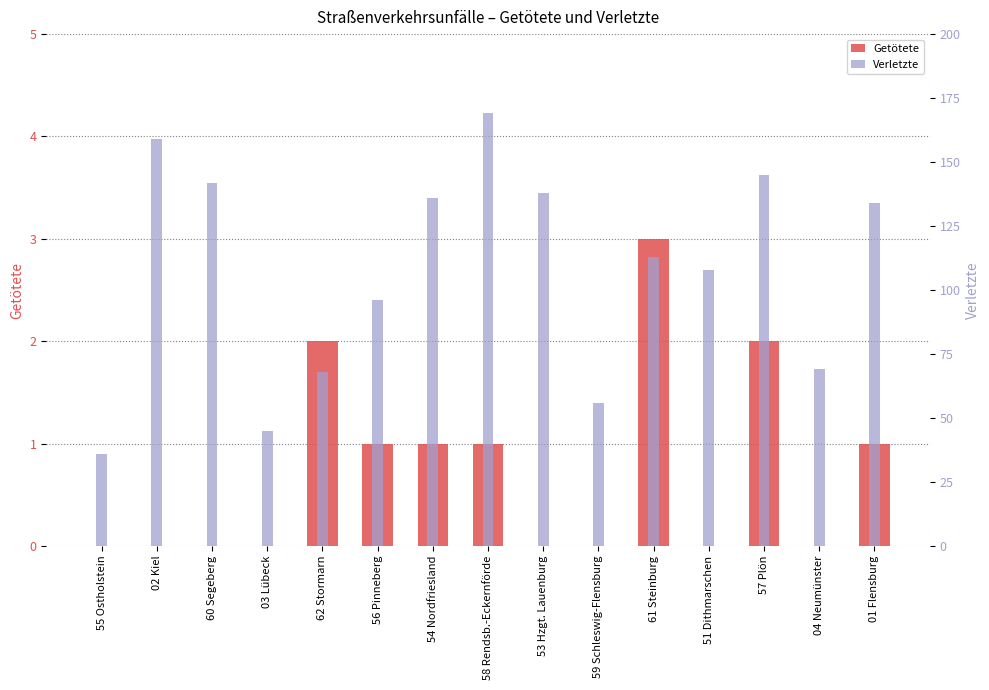

Reading left to right, extract all data points from this chart.

Getötete: 0	0	0	0	2	1	1	1	0	0	3	0	2	0	1
Verletzte: 36	159	142	45	68	96	136	169	138	56	113	108	145	69	134